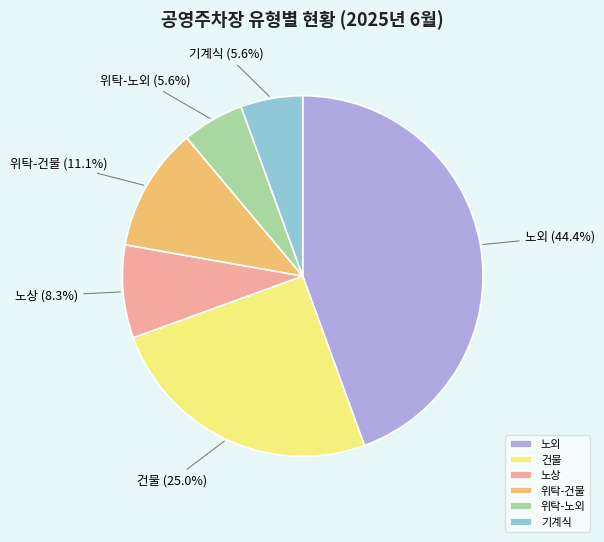

To the nearest percent, what is the difference between the largest and smallest slice percentages?

39%